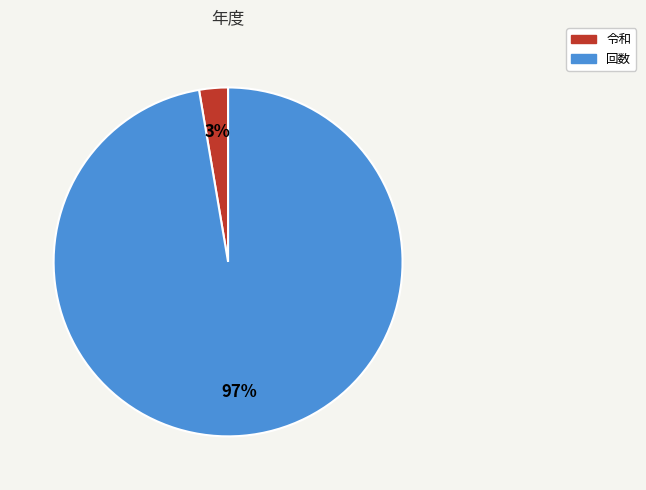

To the nearest percent, what percentage of the pie is 回数?

97%